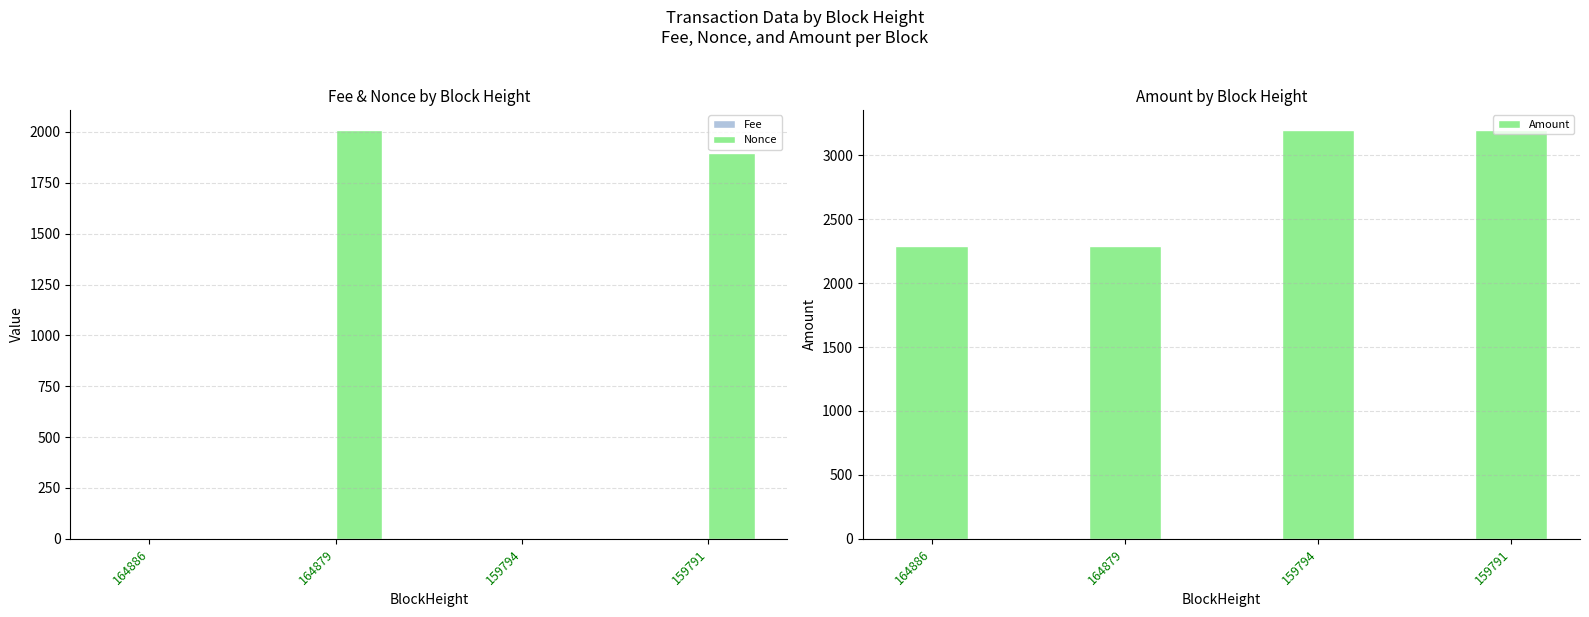

The Fee series shows 0.0 at 159791. True or false?

True